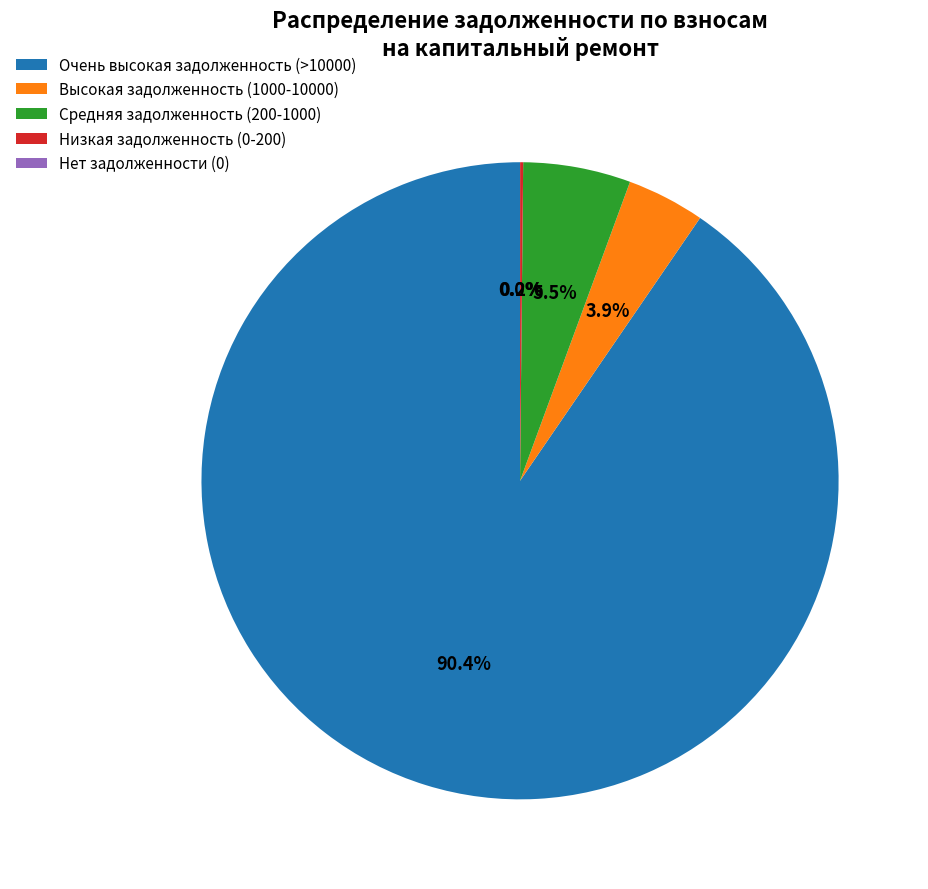

Does any single category account for the majority?

Yes